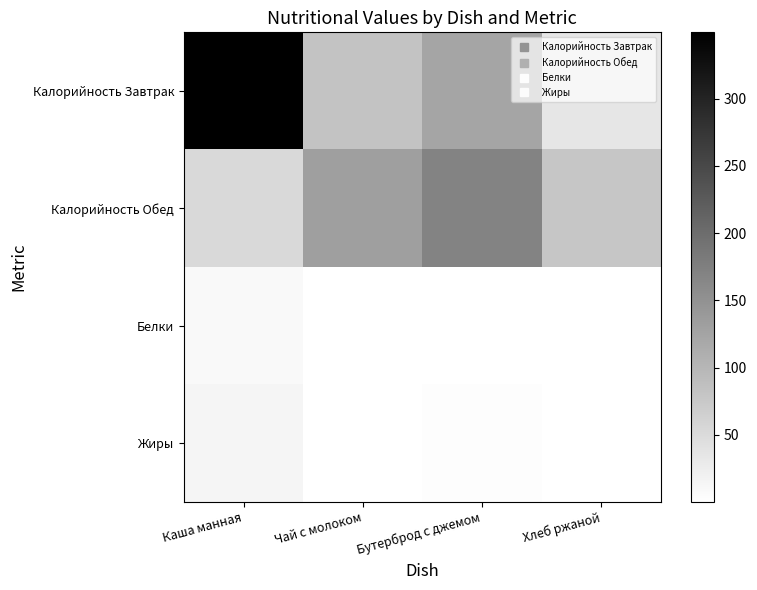

Reading left to right, list all the values displayed in this chart.

Калорийность Завтрак: Каша манная=349.2	Чай с молоком=81.0	Бутерброд с джемом=124.0	Хлеб ржаной=34.8
Калорийность Обед: Каша манная=53.4	Чай с молоком=131.7	Бутерброд с джемом=169.7	Хлеб ржаной=78.3
Белки: Каша манная=9.7	Чай с молоком=1.5	Бутерброд с джемом=1.2	Хлеб ржаной=1.3
Жиры: Каша манная=14.8	Чай с молоком=1.3	Бутерброд с джемом=4.2	Хлеб ржаной=0.2